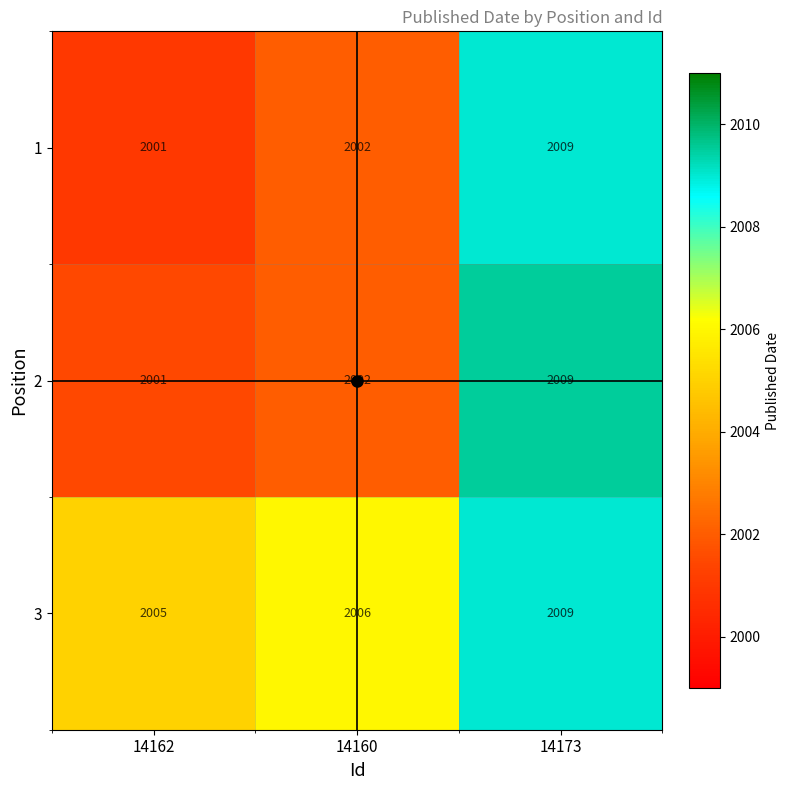

How many categories are shown in the chart?

3